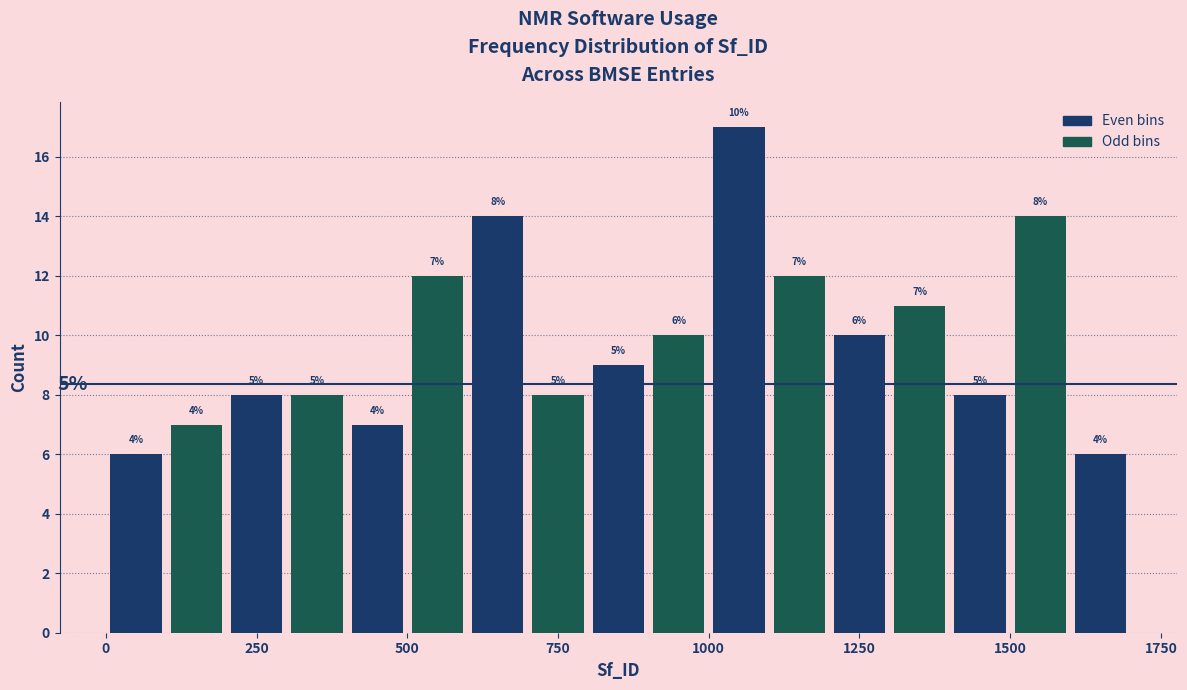

Read against the x-axis, roughly where is the centre of the tallest bar?

1050